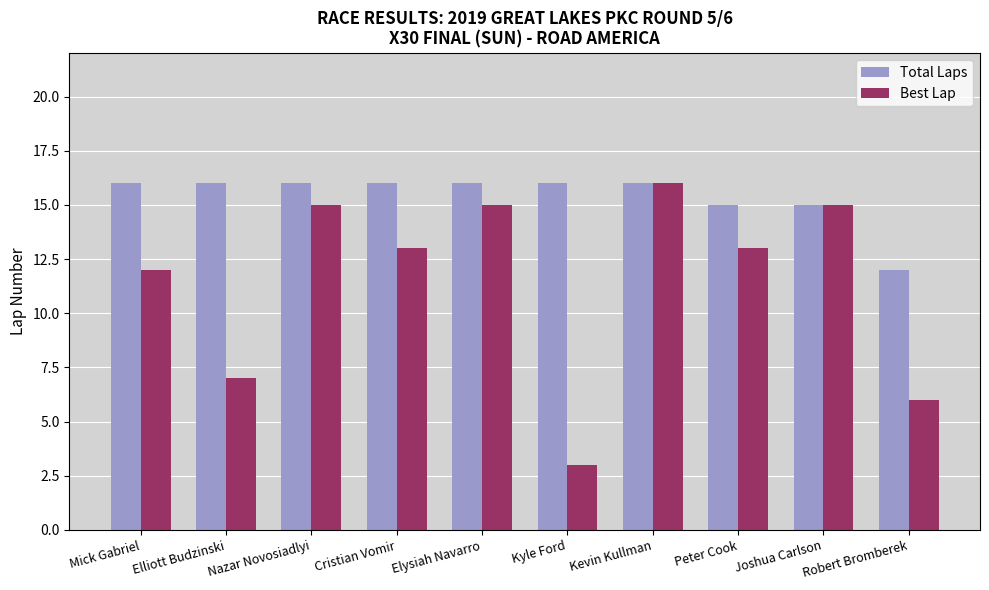

How many bars are there in total?

20